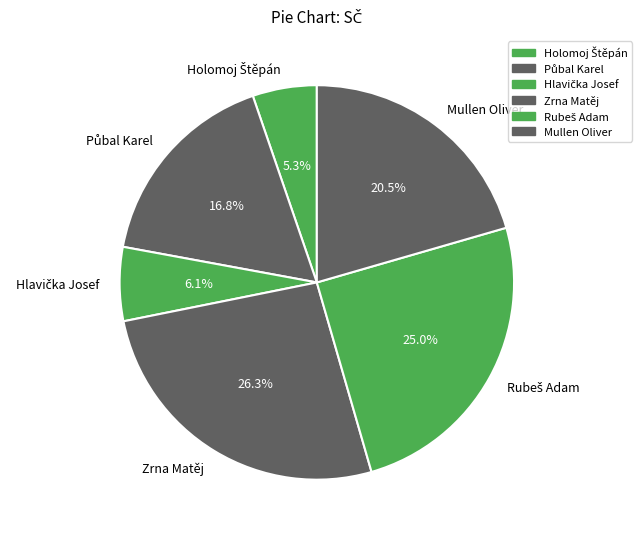

Which category has the biggest portion of the pie?

Zrna Matěj